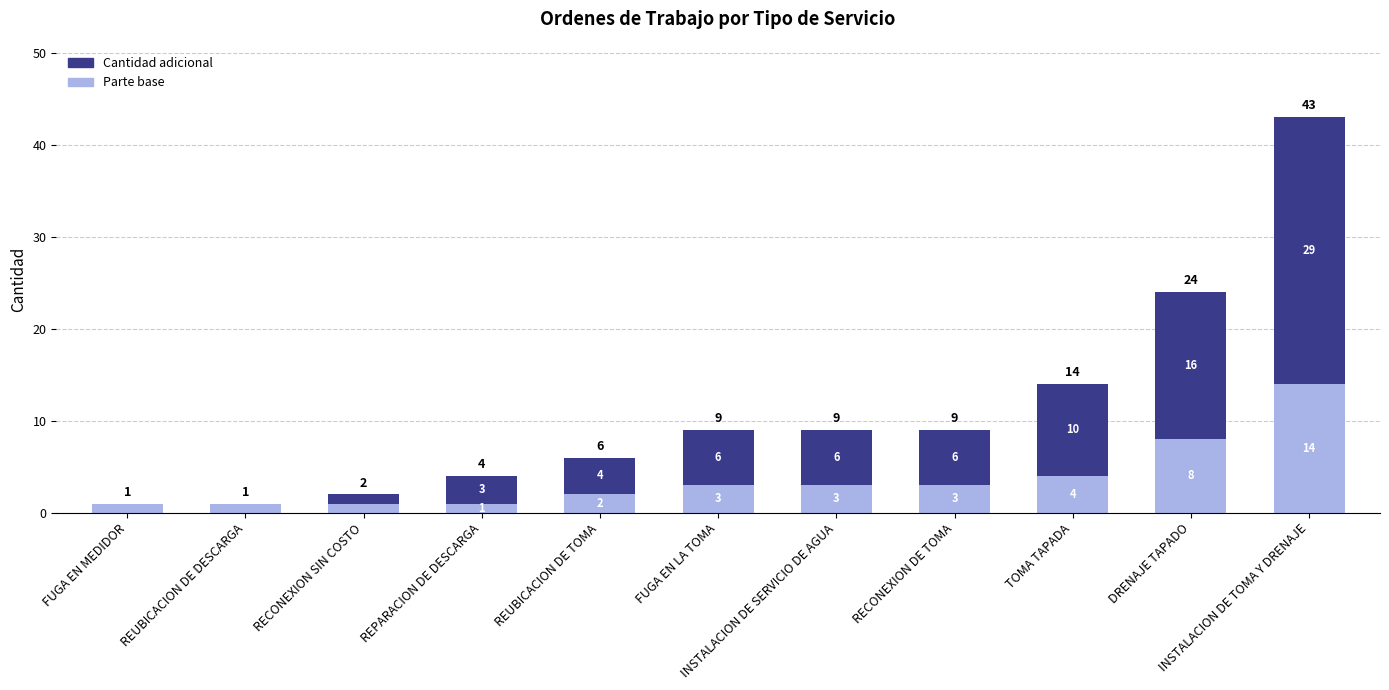

What is the highest value of the Parte base series?

14